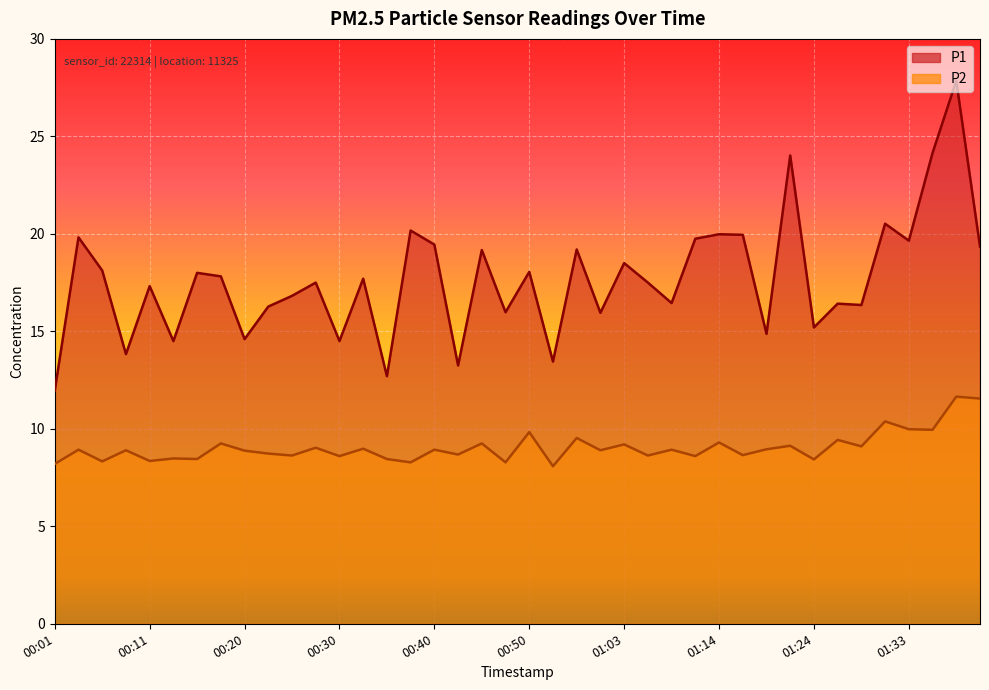

True or false: P2 and P1 cross at least once.

False